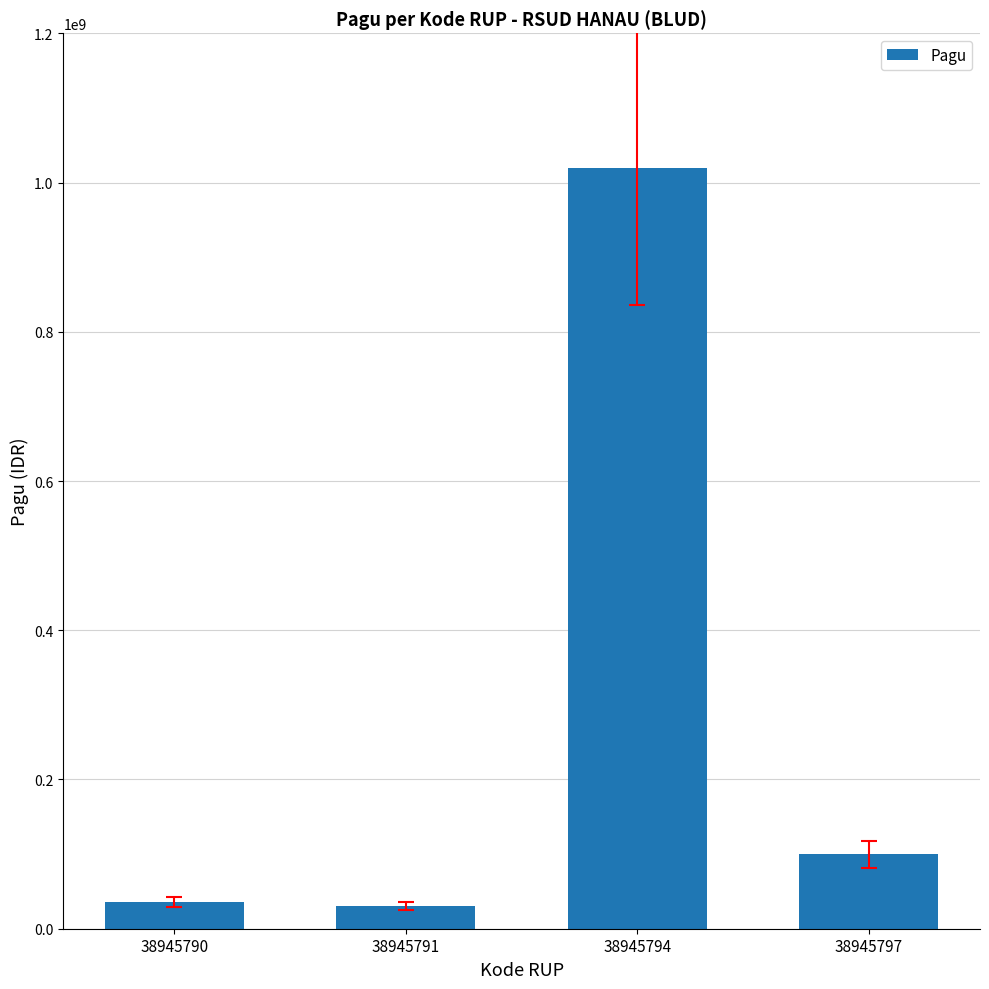

What is the value of the 4th bar from the left?

100000000